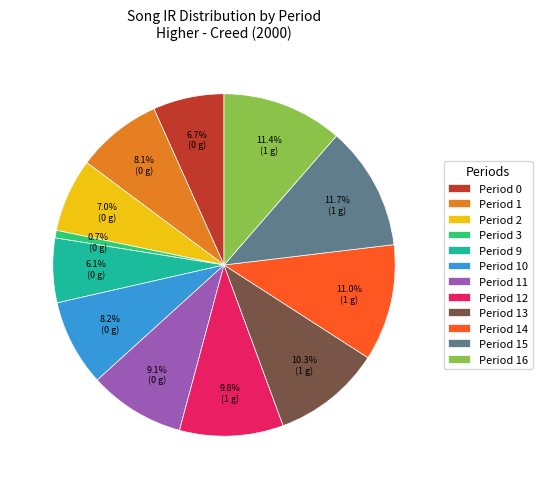

Combined, what portion of the pie is Period 0 and Period 14?

17.7%